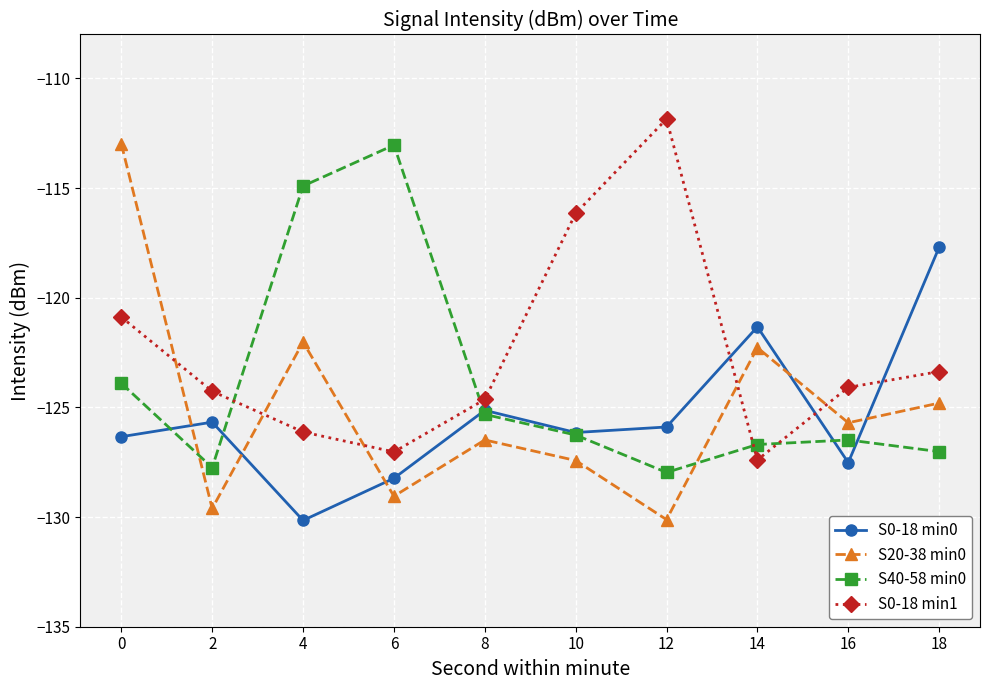

Which label corresponds to the largest value in the chart?

12